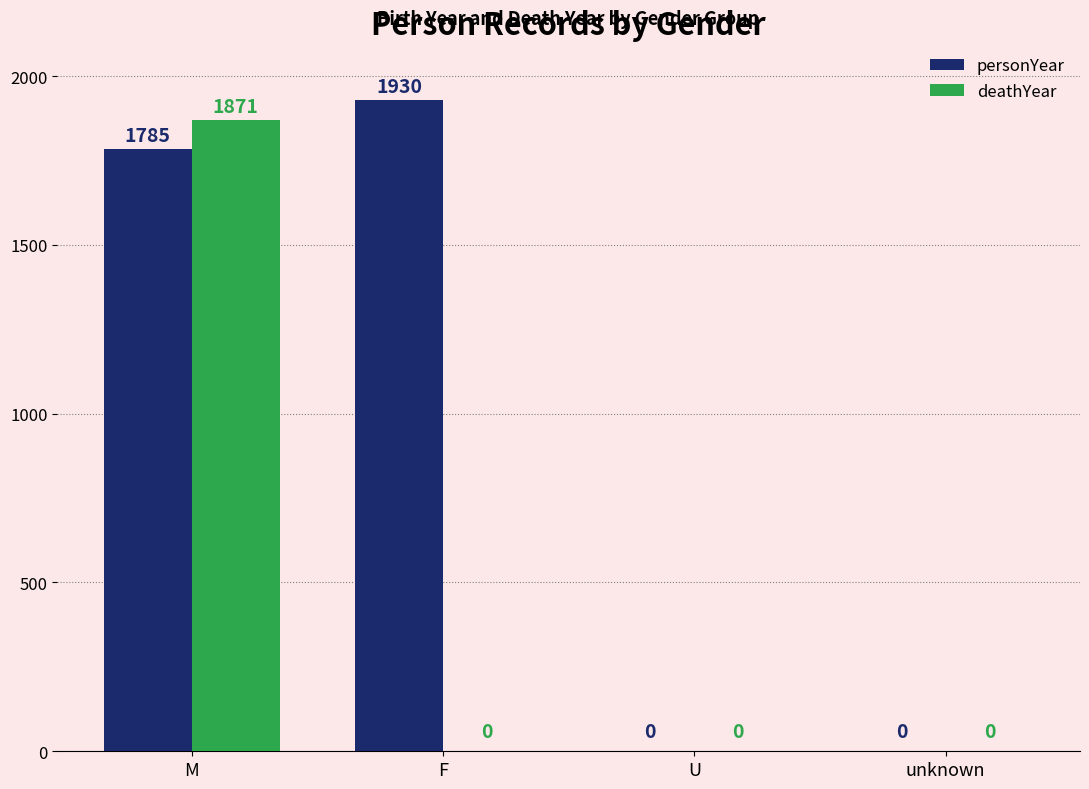

What is the total value across all series at F?

1930